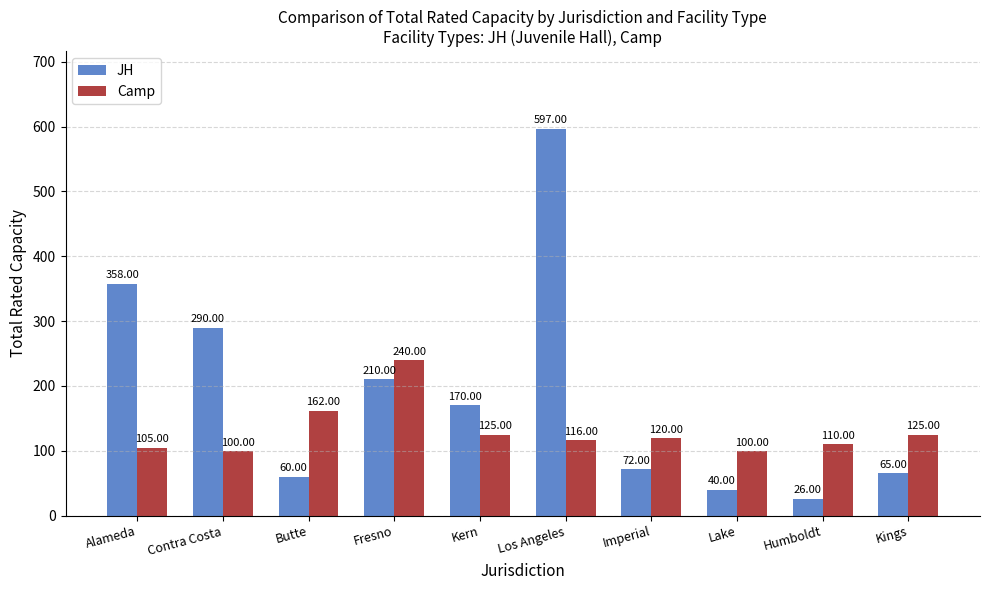

What is the average value of the JH series?

189